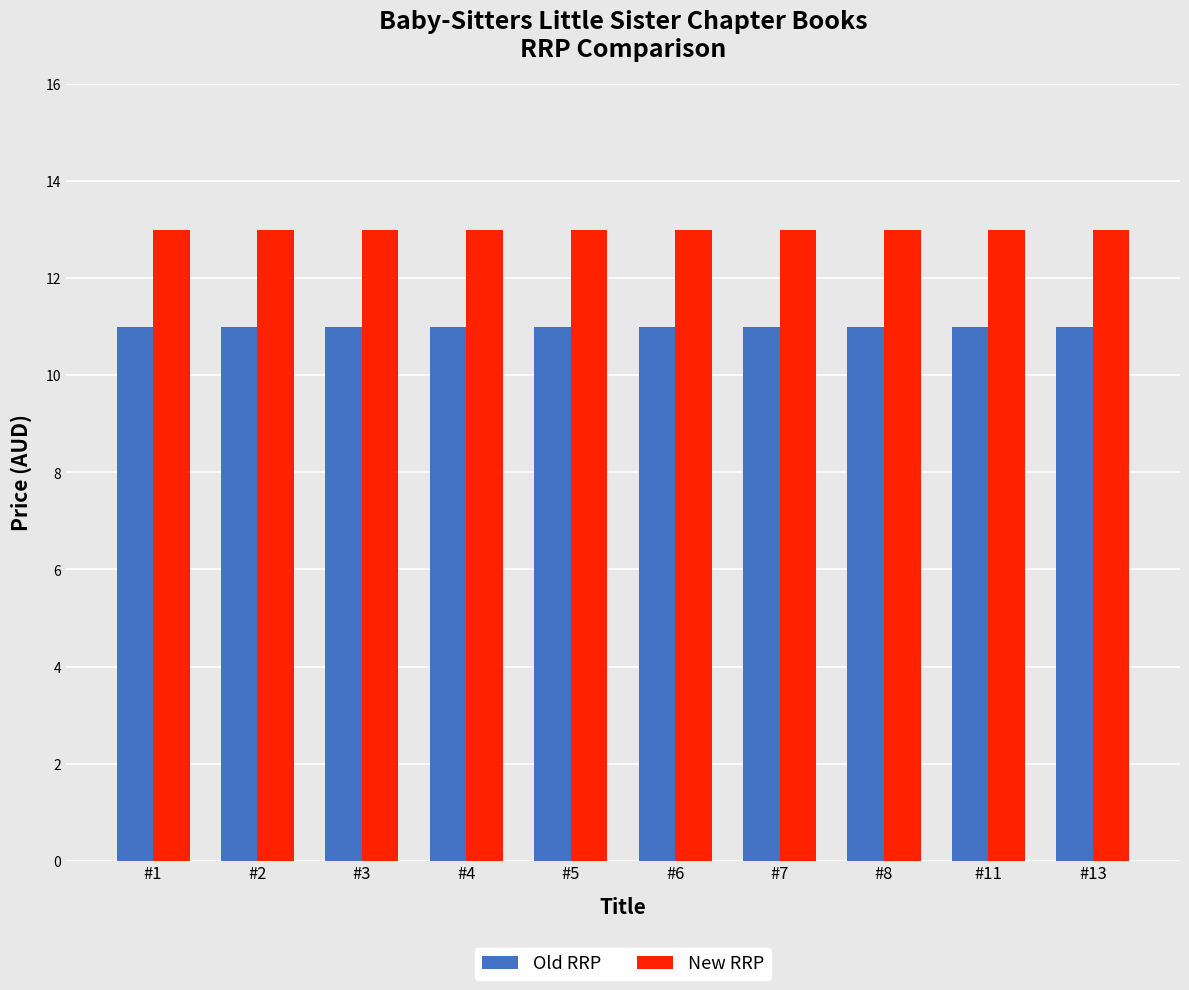

Rank the series by their maximum value, from highest to lowest.

New RRP, Old RRP